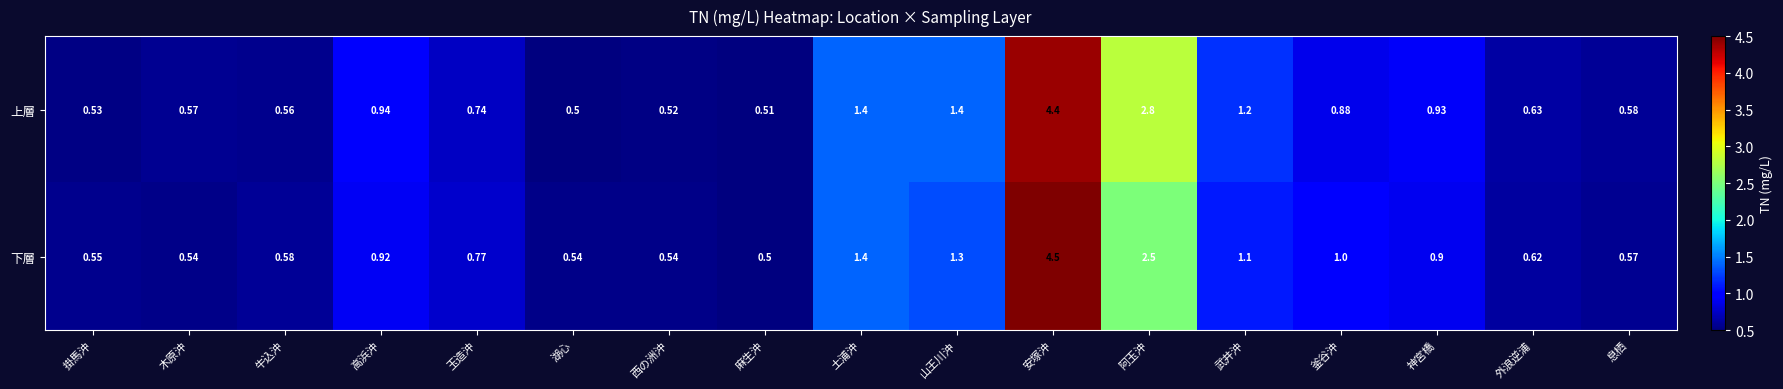

At which label is 下層 closest to 2?

阿玉沖